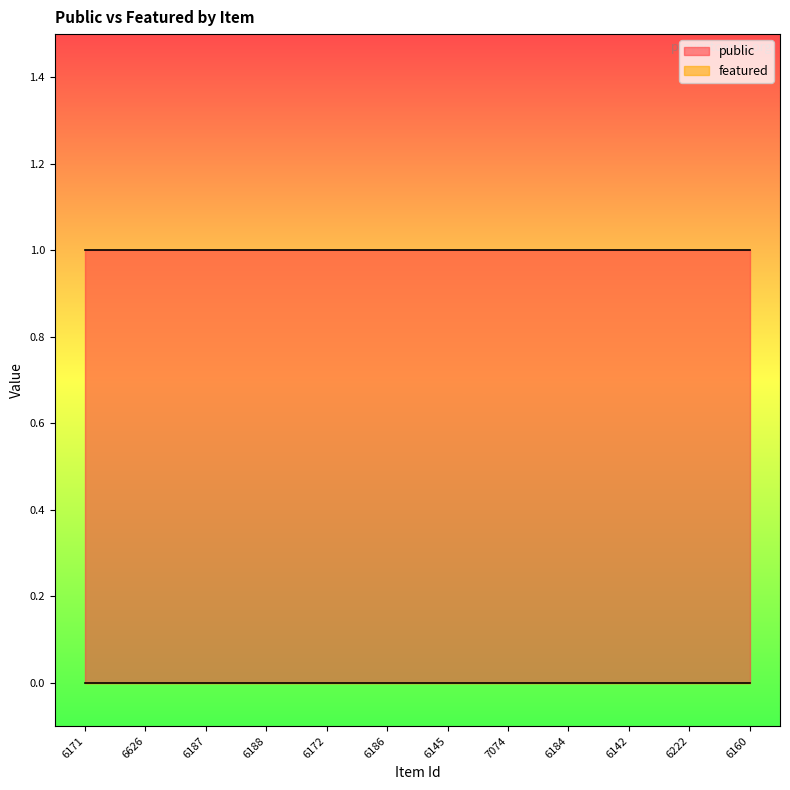

True or false: featured has more than 2 interior local peaks.

False